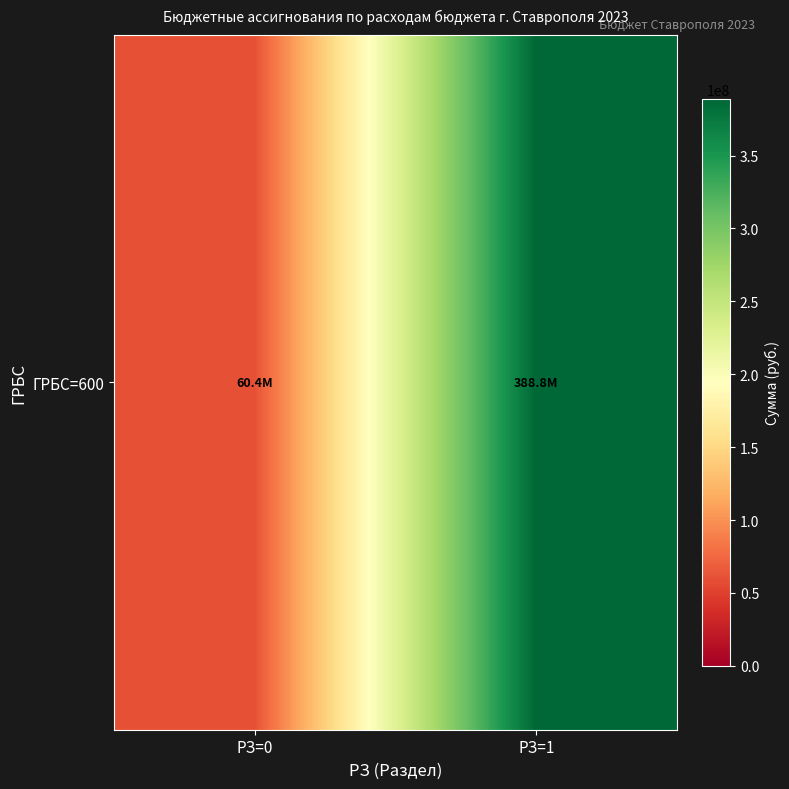

Reading left to right, what are all the values shown in this chart?

60440478.3	388797536.8